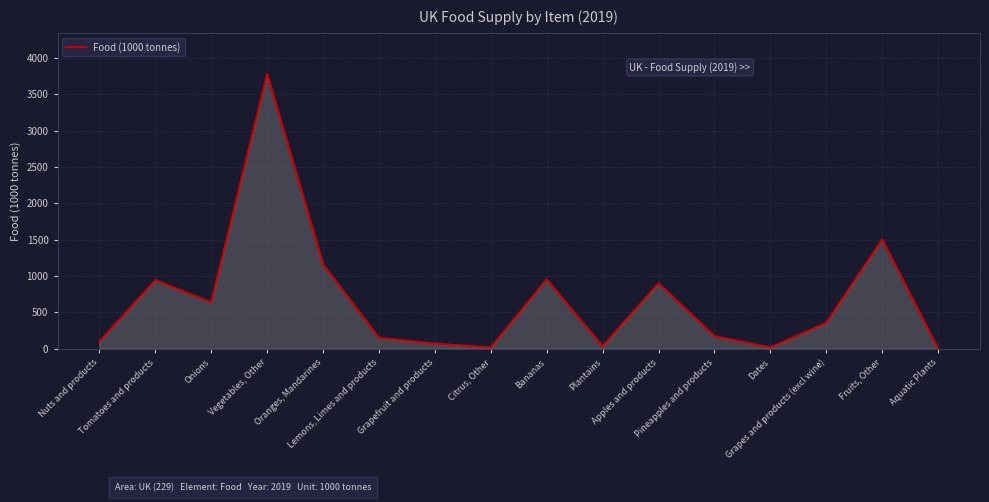

What is the sum of the values at Plantains and Fruits, Other?

1534